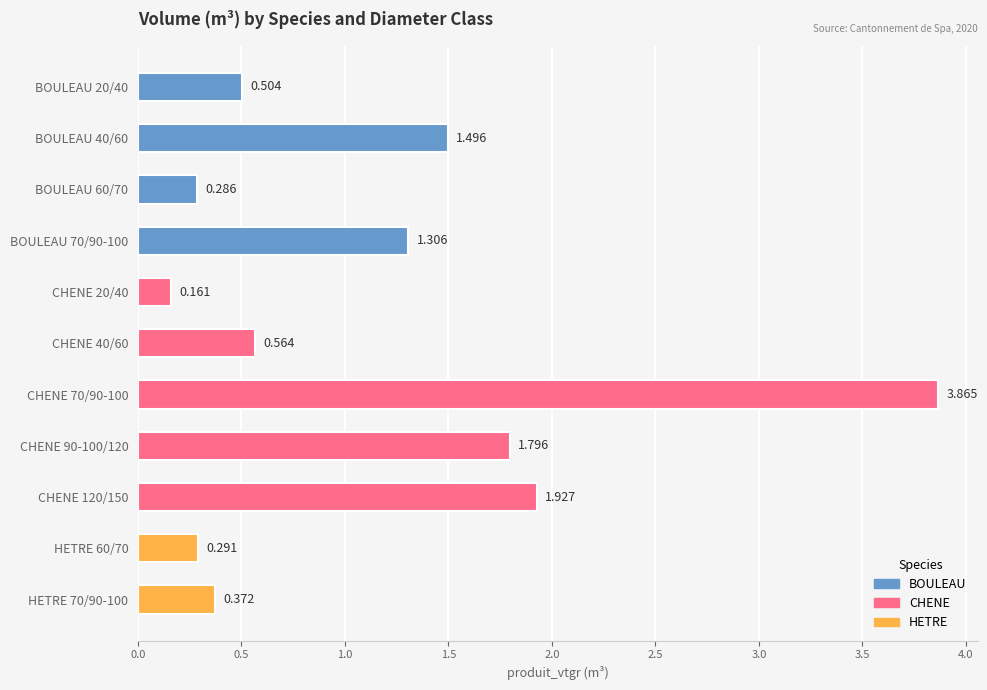

What is the minimum value shown in the chart?

0.2